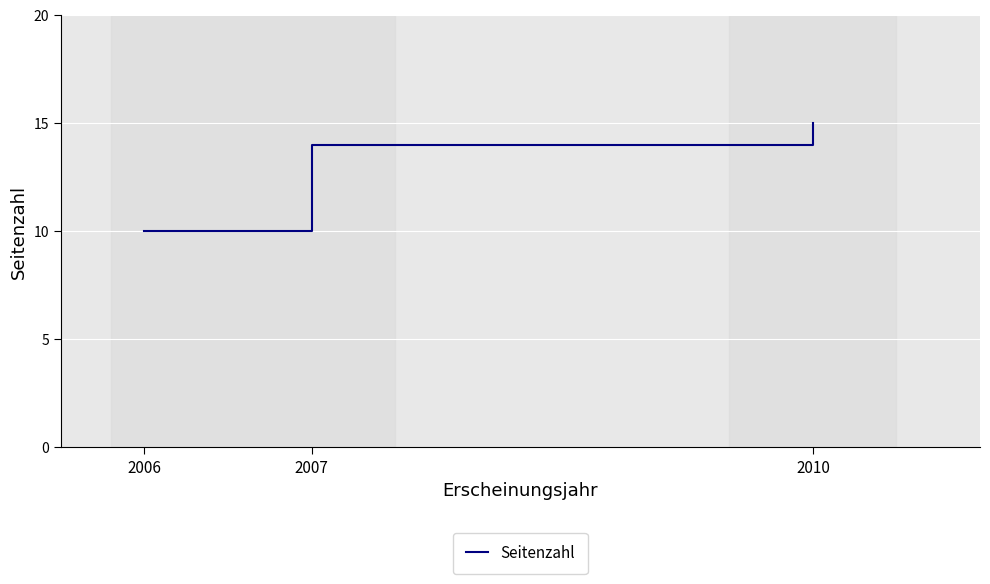

What is the difference between the maximum and minimum values?

5